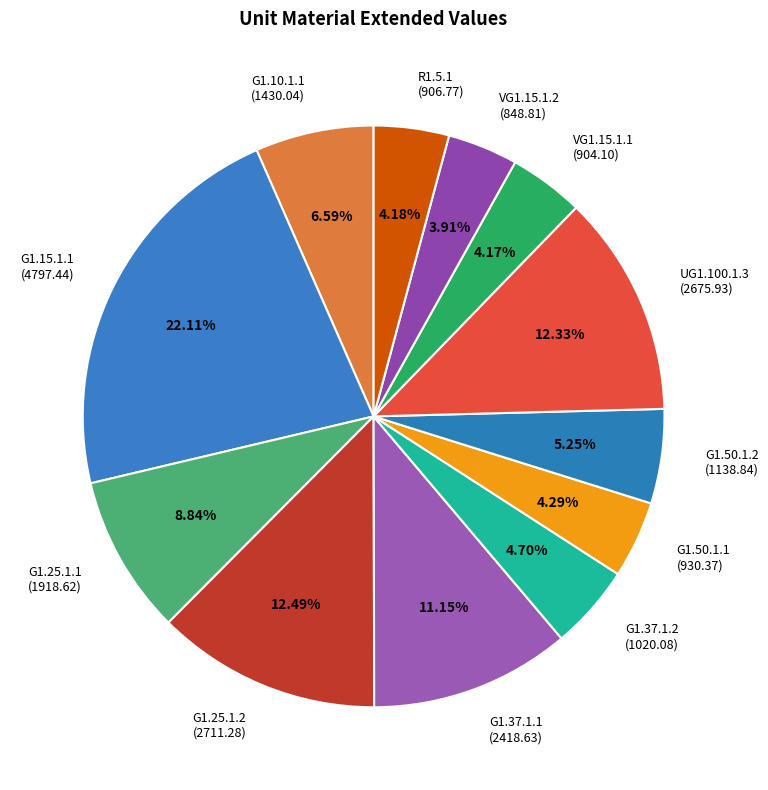

Which slice is the largest?

G1.15.1.1